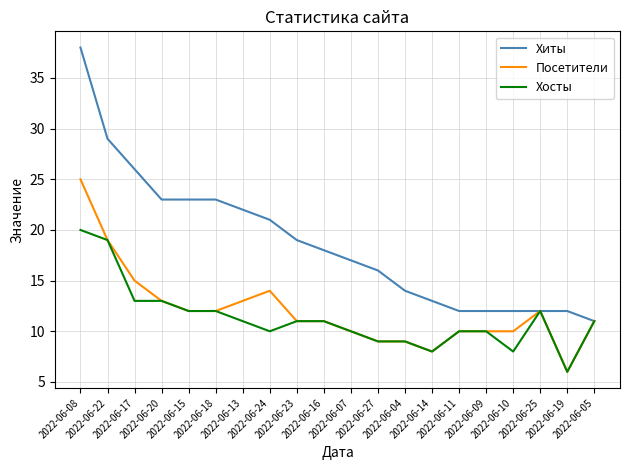

What is the sum of the Хиты values at 2022-06-09 and 2022-06-08?

50